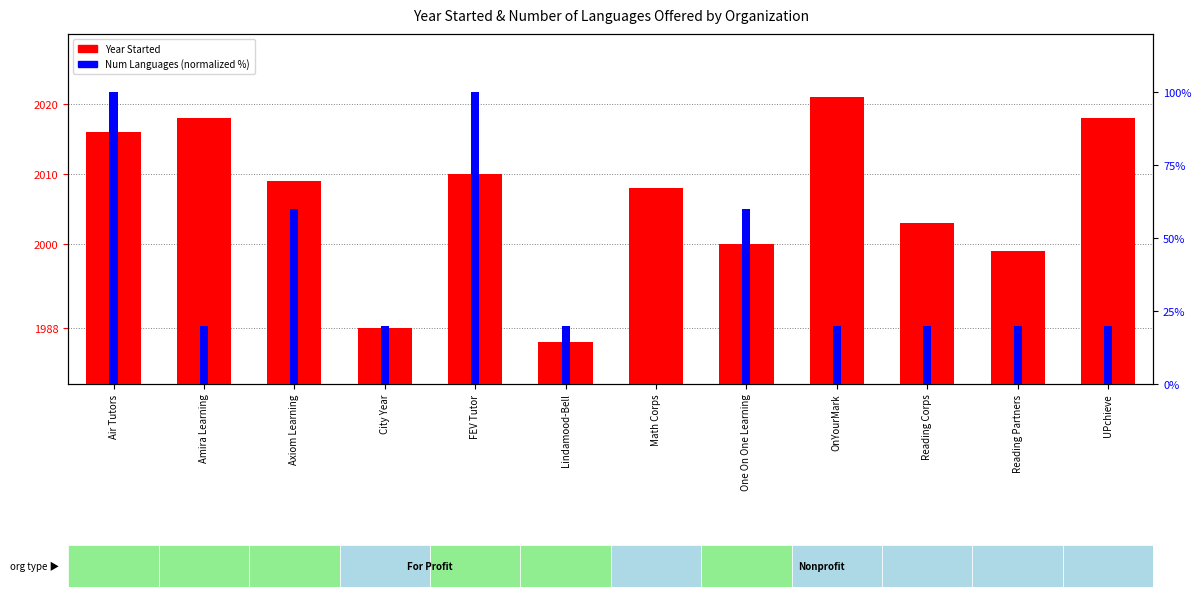

What is the label of the 3rd bar from the right?

Reading Corps